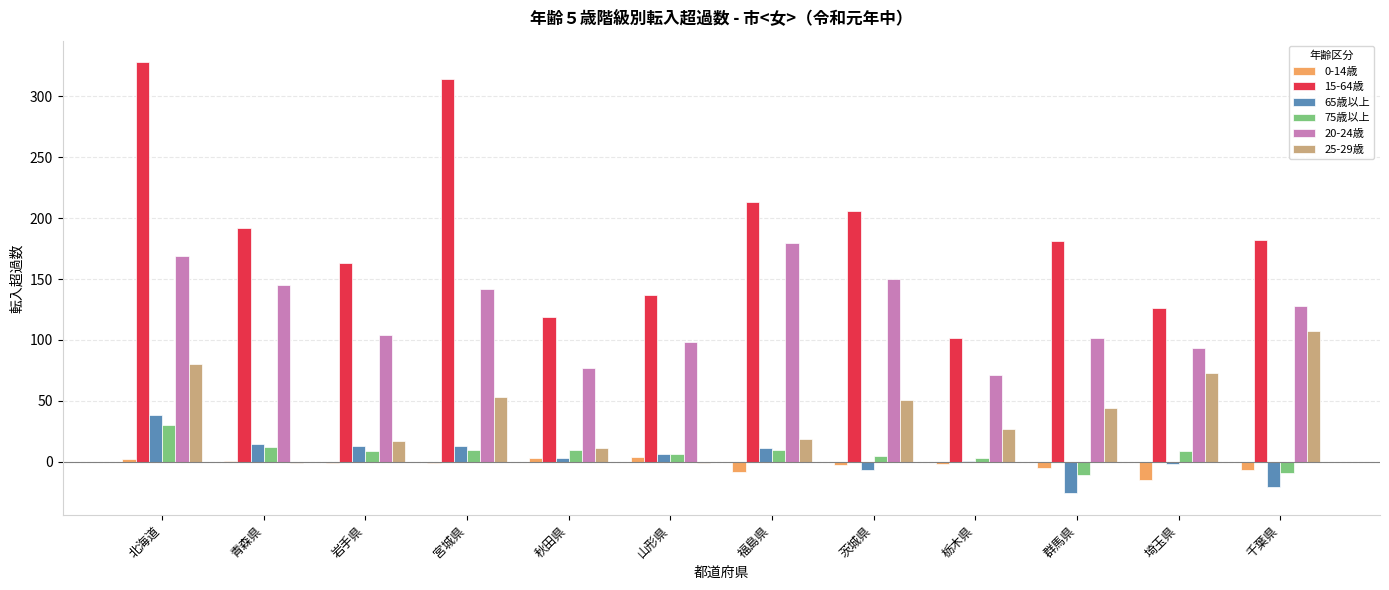

The 25-29歳 series shows 44 at 群馬県. True or false?

True